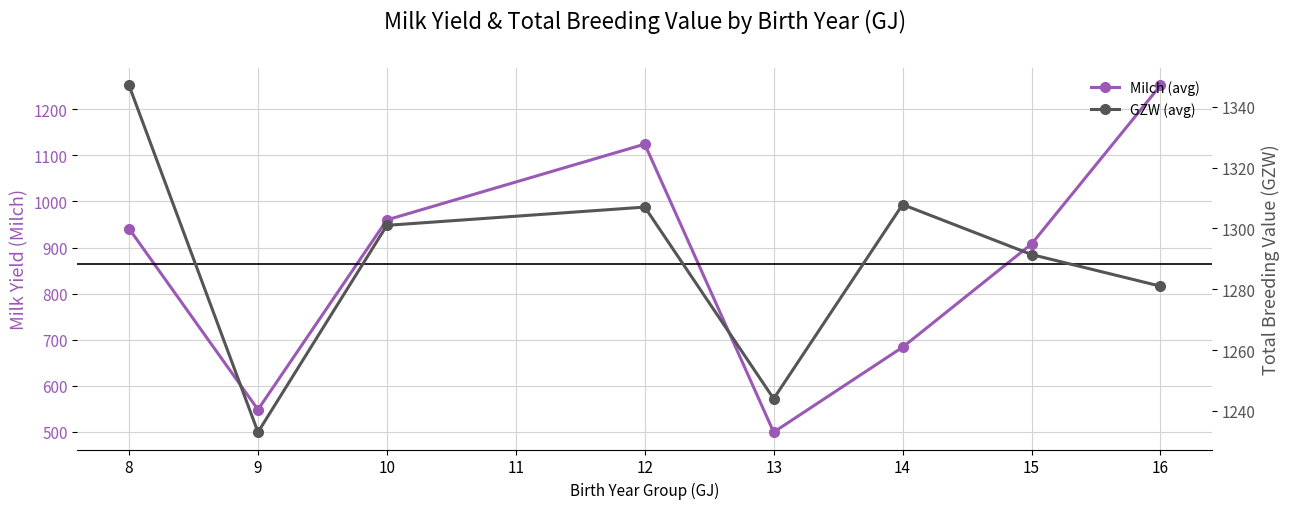

How many data points does each series have?

8